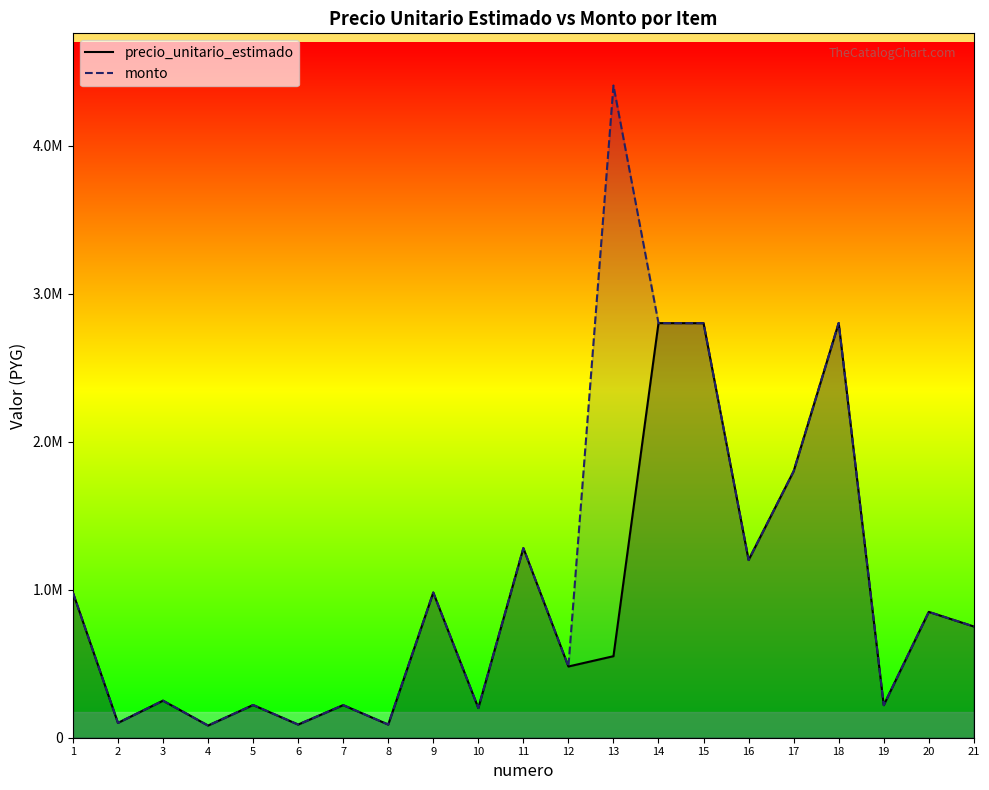

Which series has the largest total across all categories?

monto